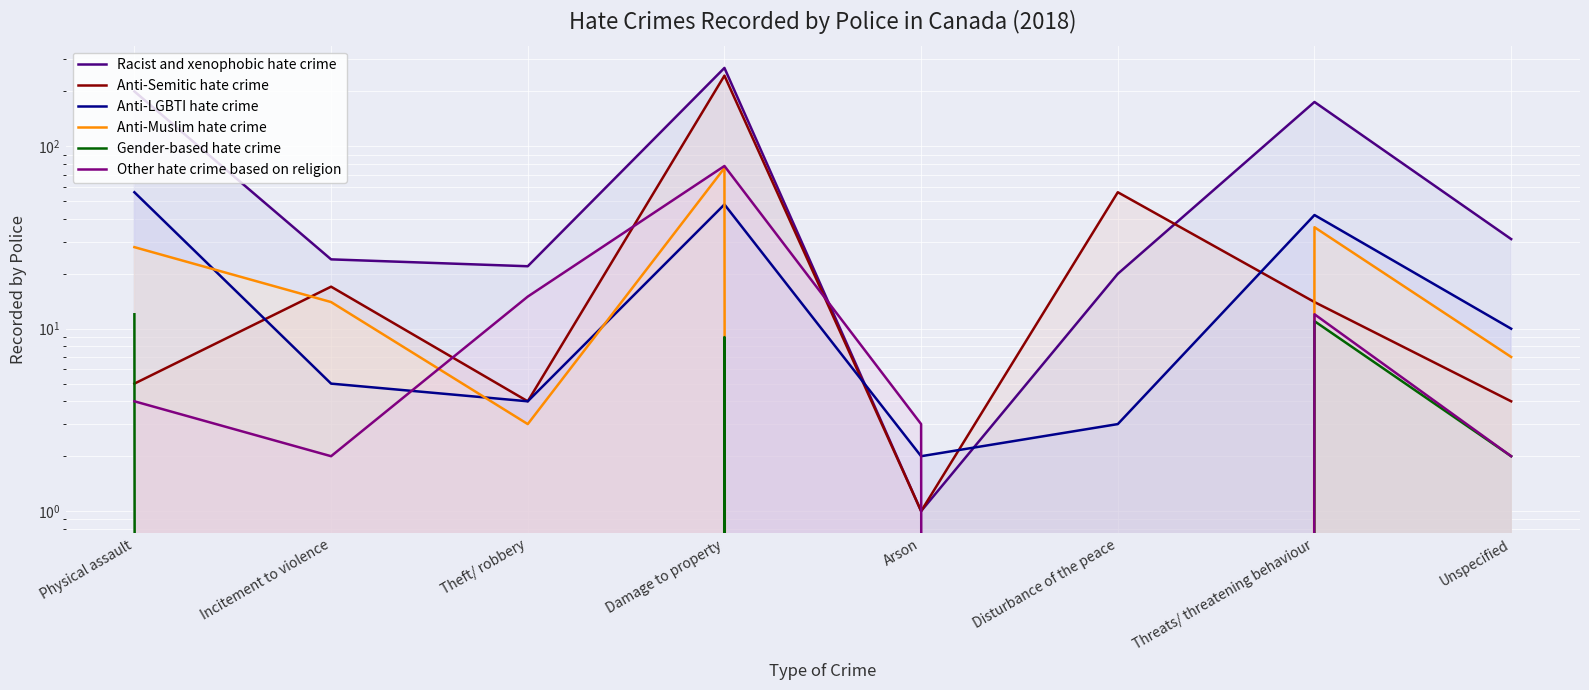

Where do Anti-LGBTI hate crime and Racist and xenophobic hate crime first cross each other?

Damage to property and Arson